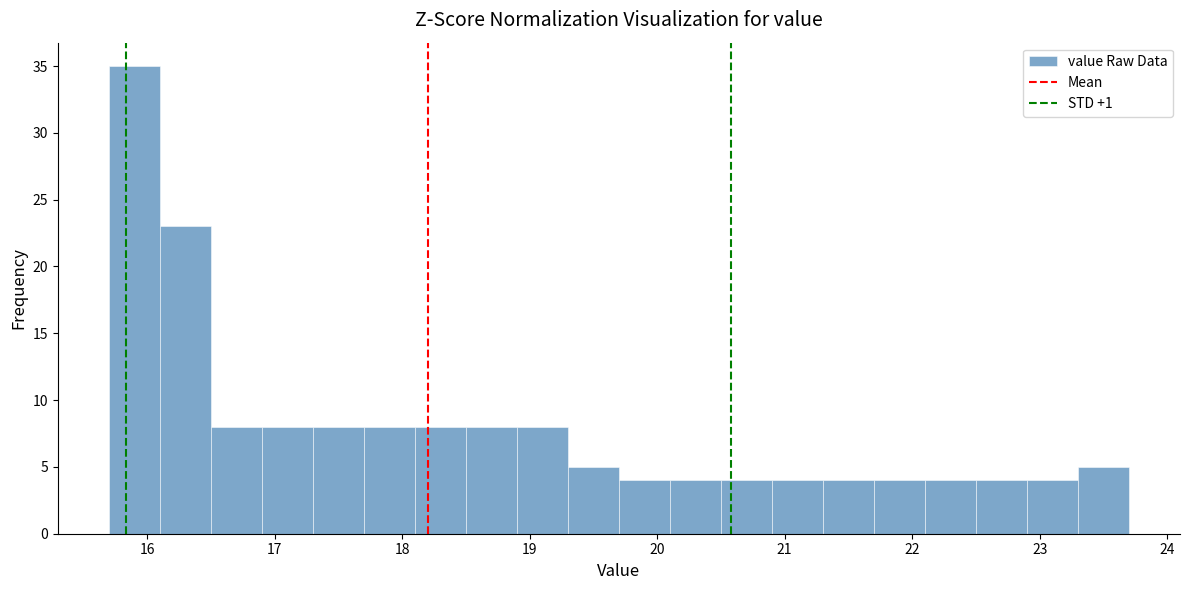

What is the height of the bar covering 18.1 to 18.5 on the x-axis? The values are not printed on the chart, so give them approximately, as read against the axis.

8